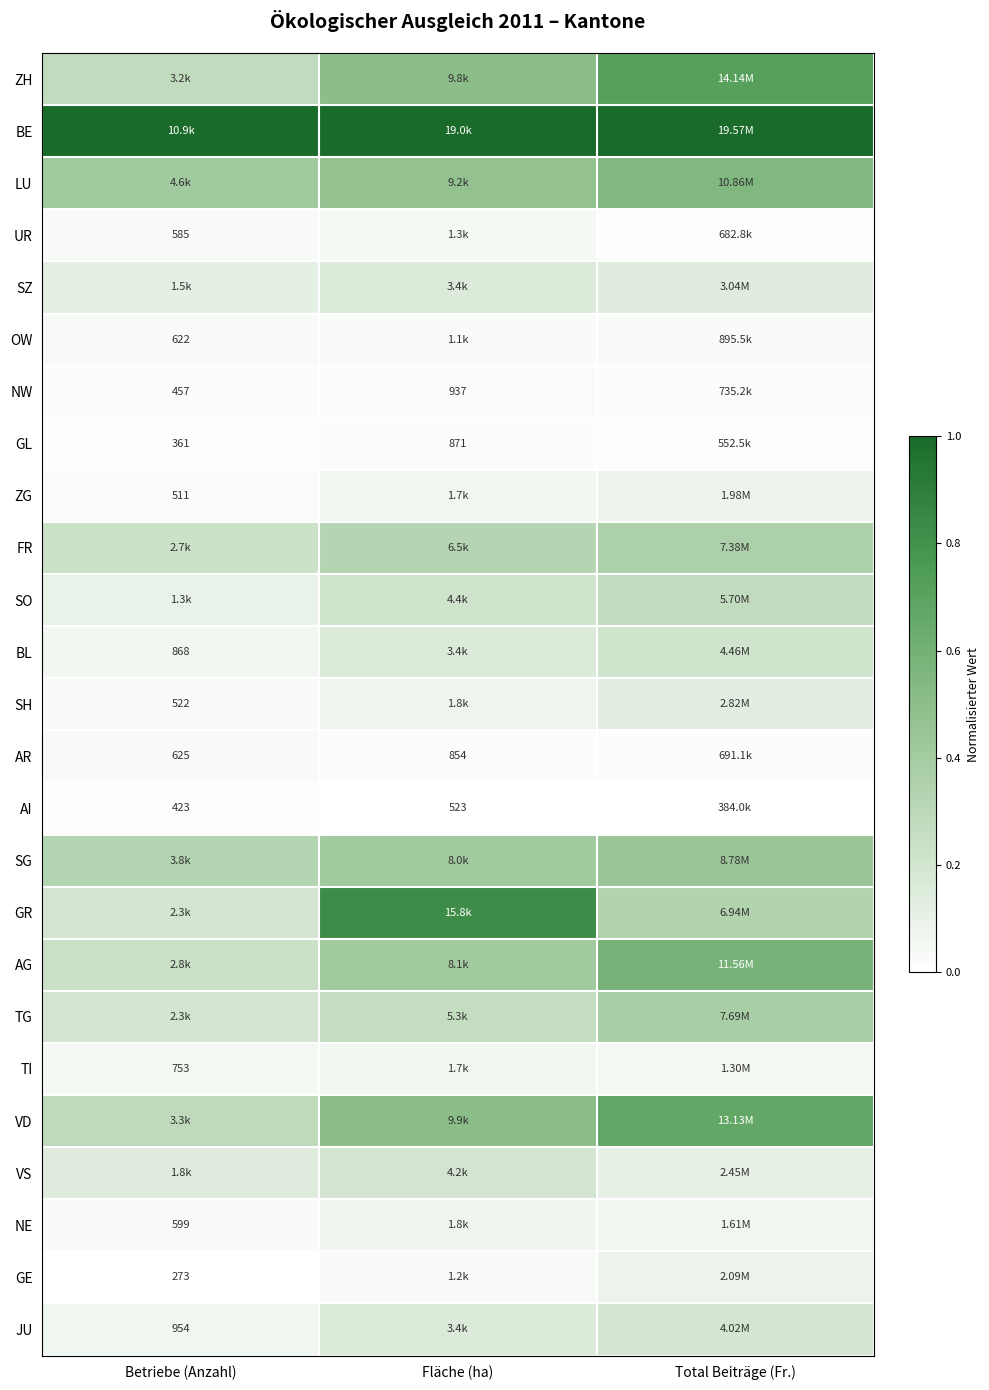

At which category is the sum across all series the highest?

Total Beiträge (Fr.)